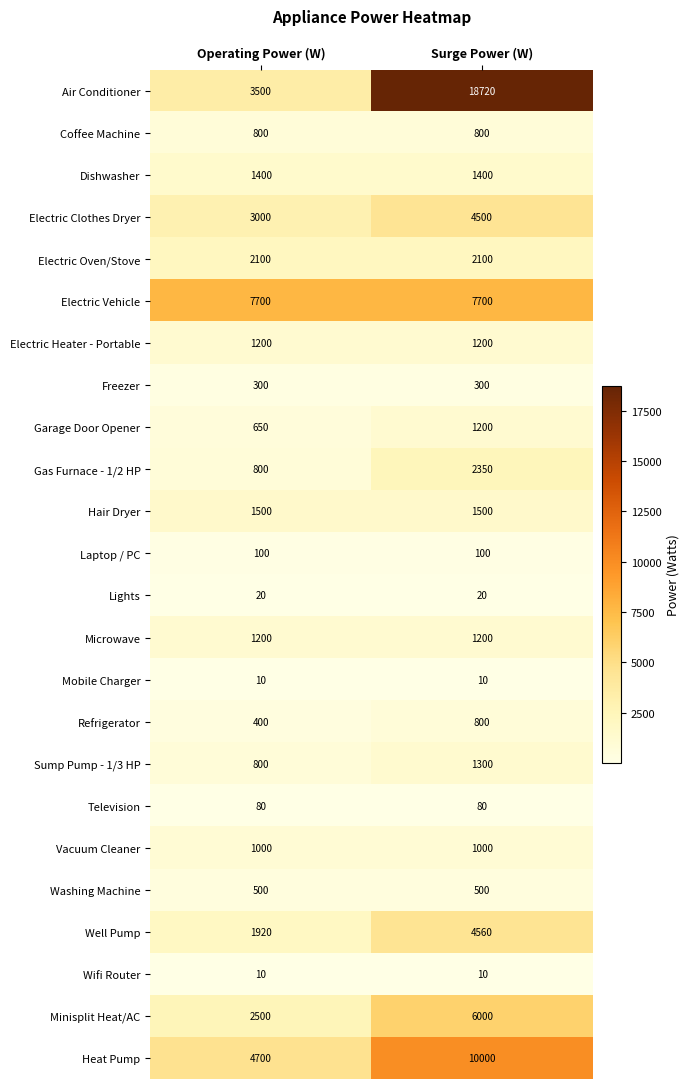

What is the sum of the Washing Machine values at Operating Power (W) and Surge Power (W)?

1000